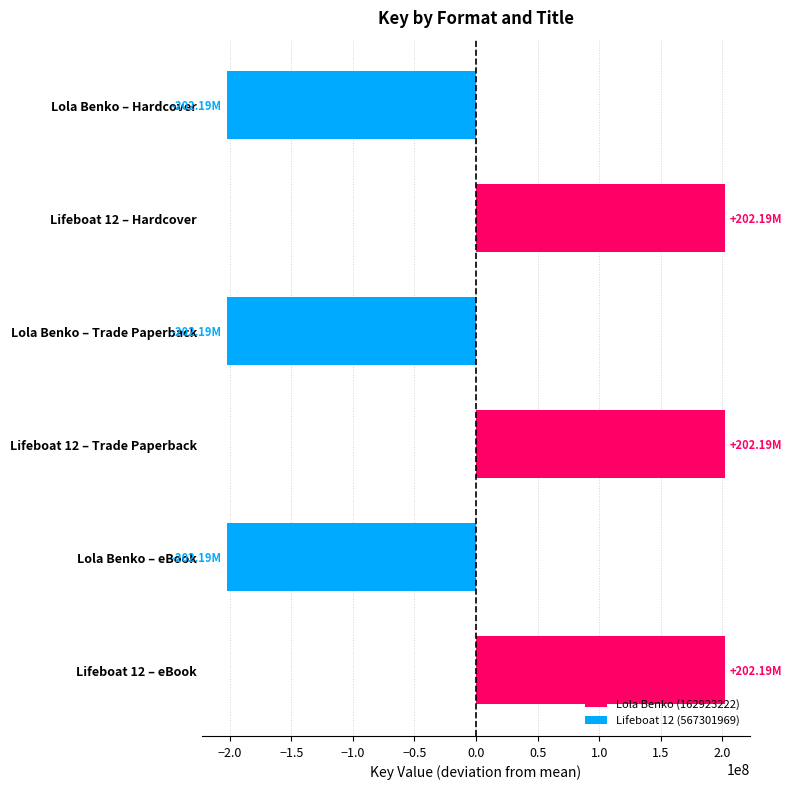

Which has a higher value, Lola Benko – eBook or Lifeboat 12 – Hardcover?

Lifeboat 12 – Hardcover